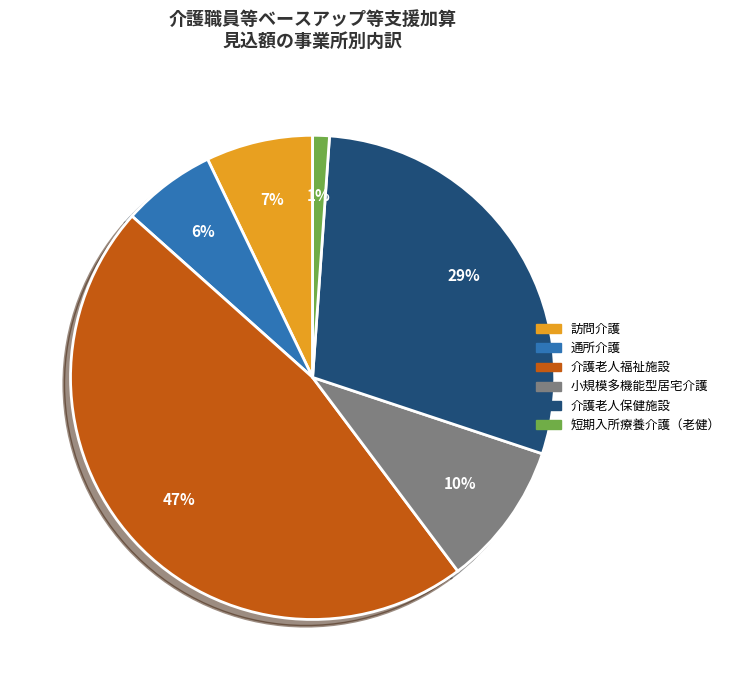

Combined, do 小規模多機能型居宅介護 and 介護老人保健施設 account for over 50%?

No